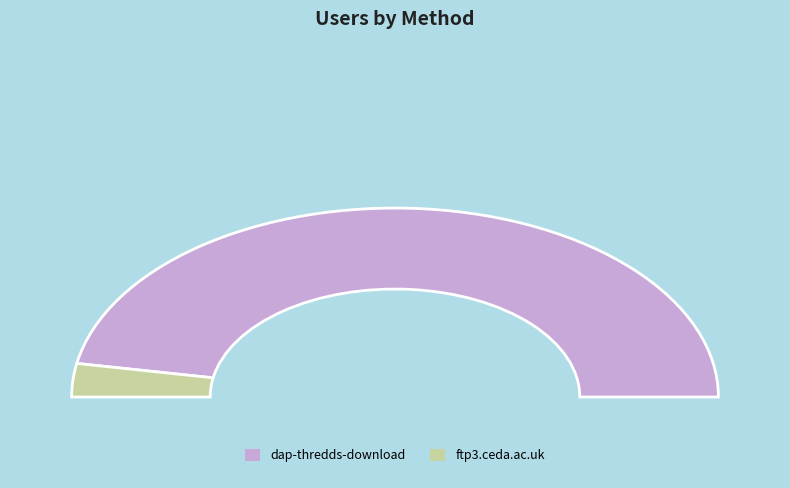

Which slice represents more than half of the pie?

dap-thredds-download